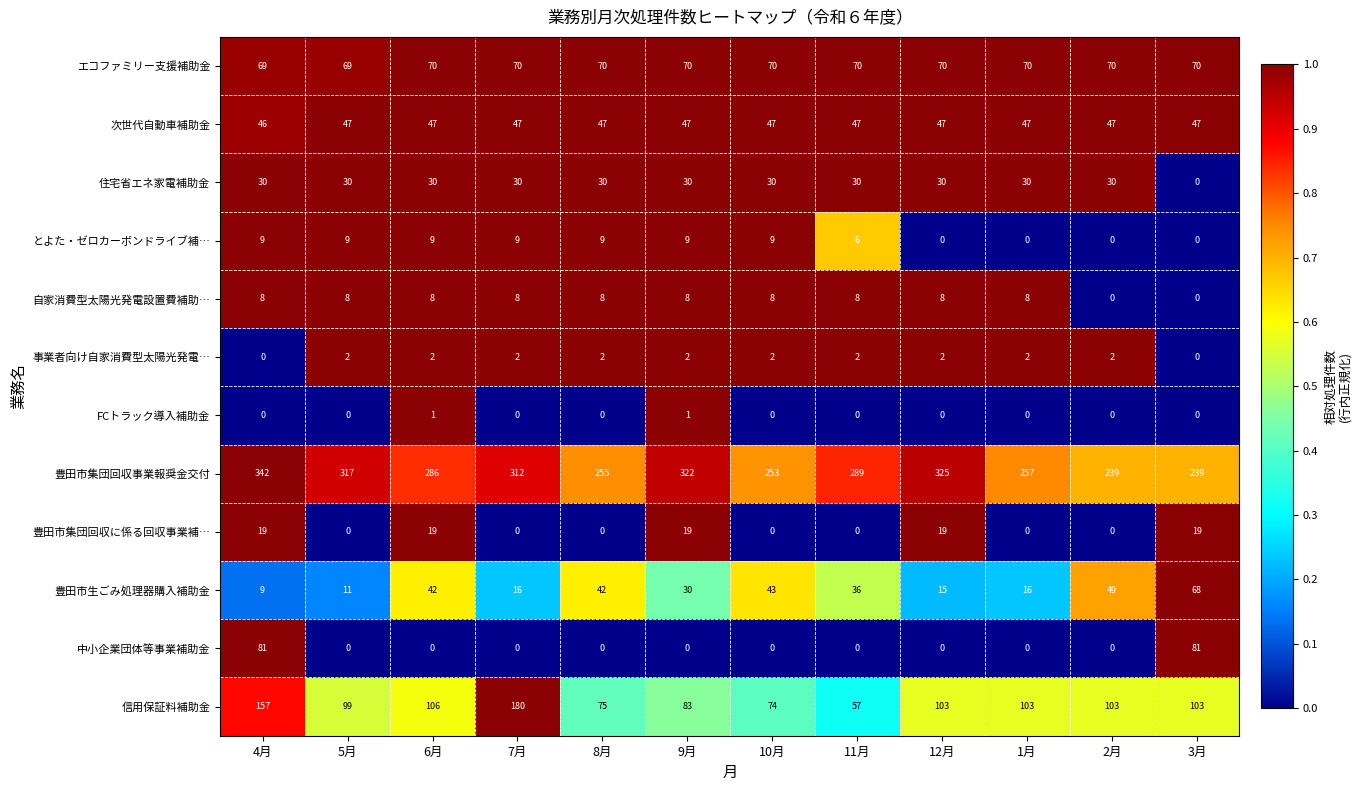

List the series in order of their peak value, lowest first.

FCトラック導入補助金, 事業者向け自家消費型太陽光発電…, 自家消費型太陽光発電設置費補助…, とよた・ゼロカーボンドライブ補…, 豊田市集団回収に係る回収事業補…, 住宅省エネ家電補助金, 次世代自動車補助金, 豊田市生ごみ処理器購入補助金, エコファミリー支援補助金, 中小企業団体等事業補助金, 信用保証料補助金, 豊田市集団回収事業報奨金交付